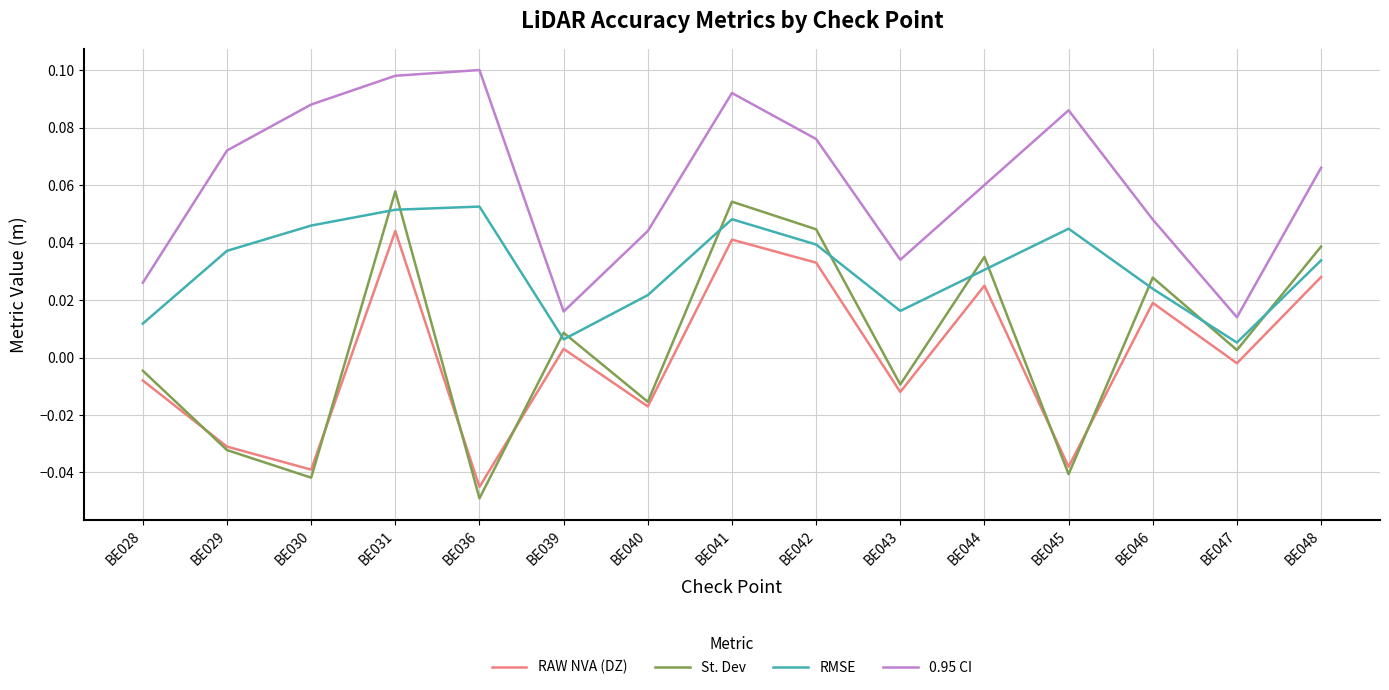

At which label does St. Dev reach its minimum?

BE036